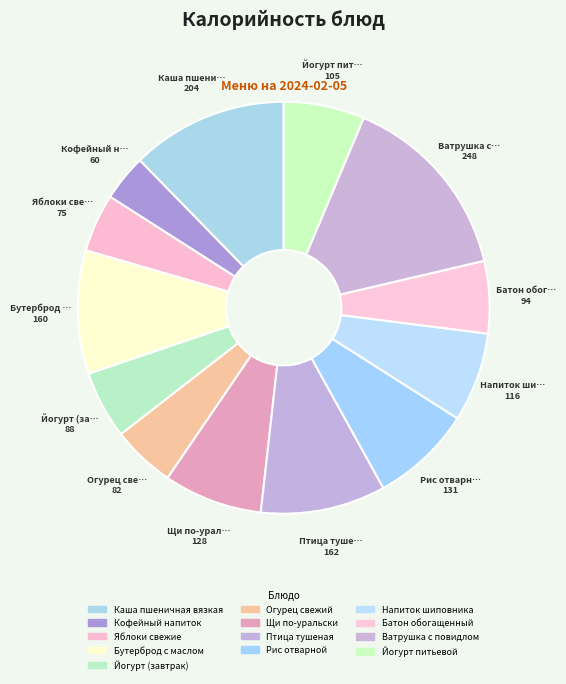

Which slice is the largest?

Ватрушка с повидлом